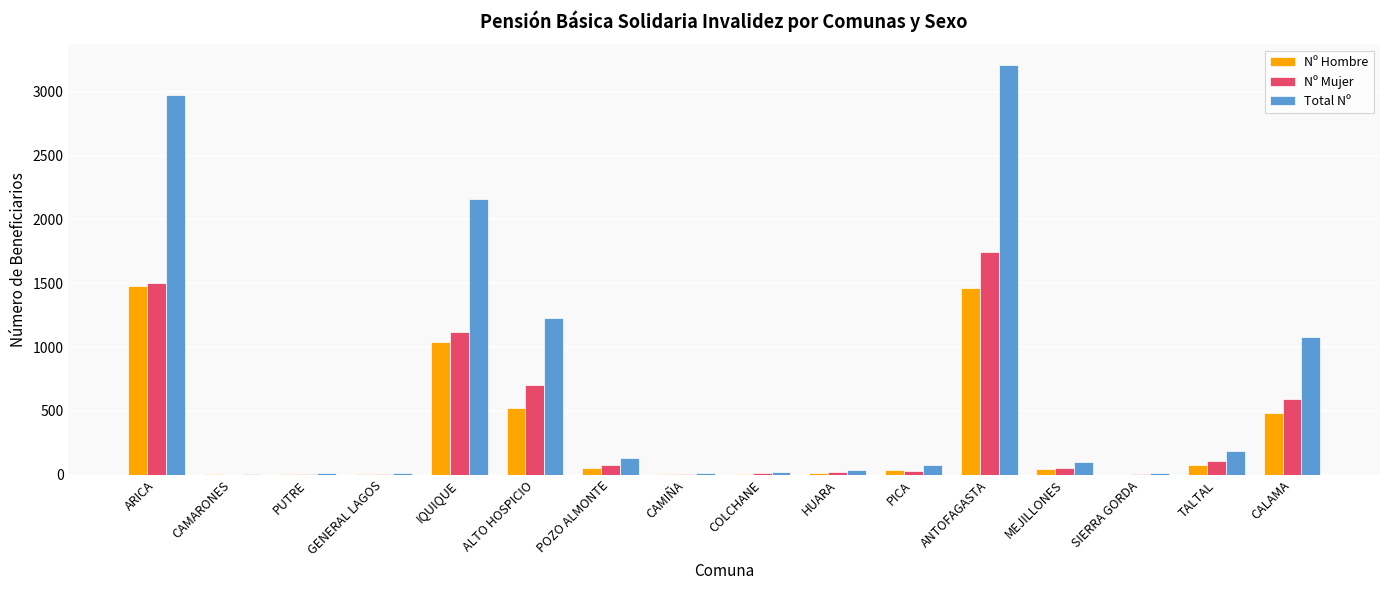

What is the total value across all series at CALAMA?

2158